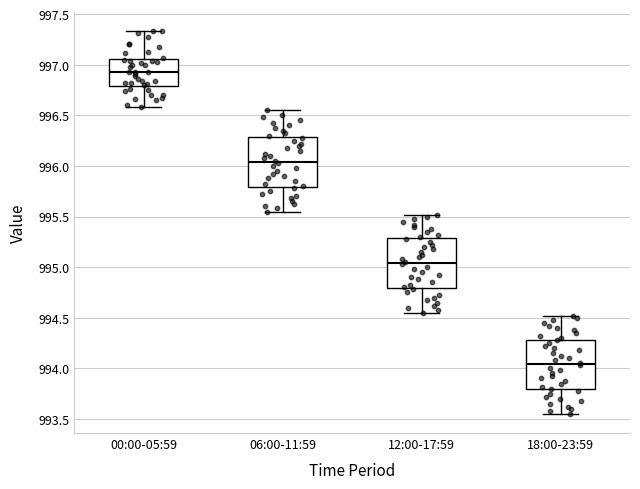

Which box has the highest median line?

00:00-05:59